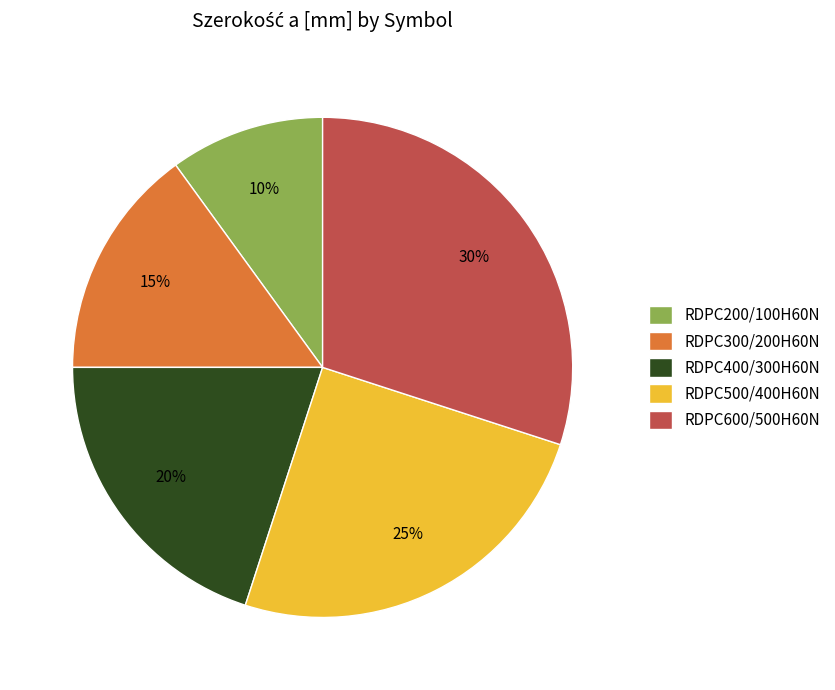

To the nearest percent, what percentage of the pie is RDPC600/500H60N?

30%